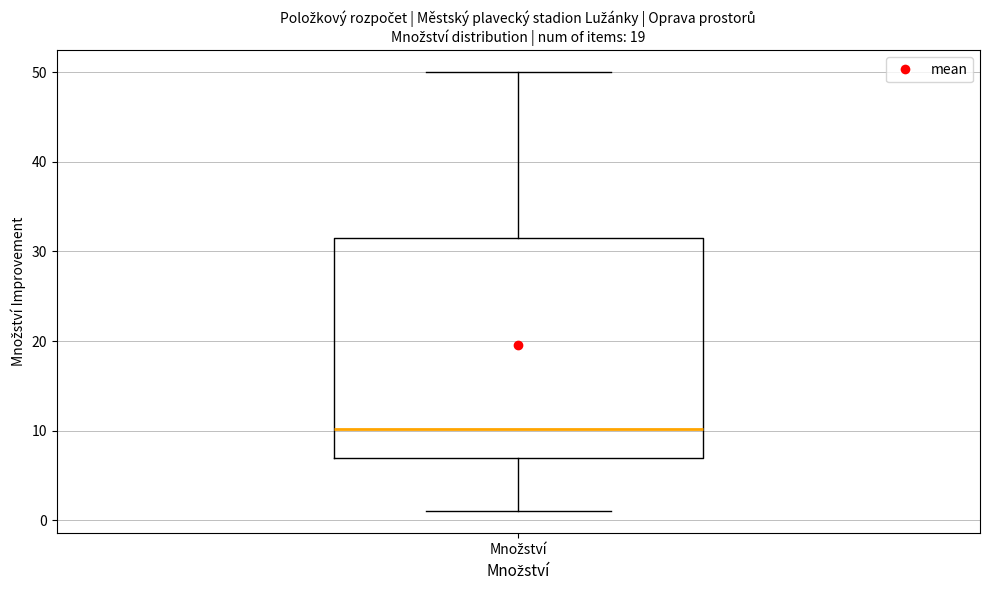

Transcribe this box plot: give where the median line is, the range the box spans, and where the two whiskers end, as read against the y-axis. The values are not printed on the chart, so give them approximately, as read against the axis.

median 10, box 7 to 31, whiskers 1 to 50